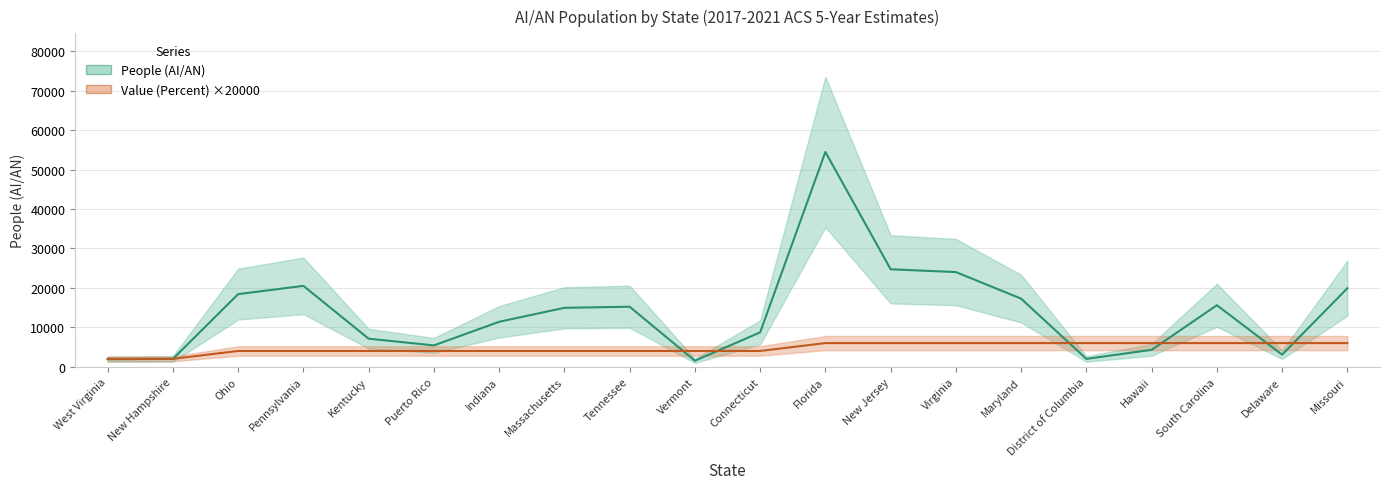

True or false: People (AI/AN) and Value (Percent) intersect in this chart.

True